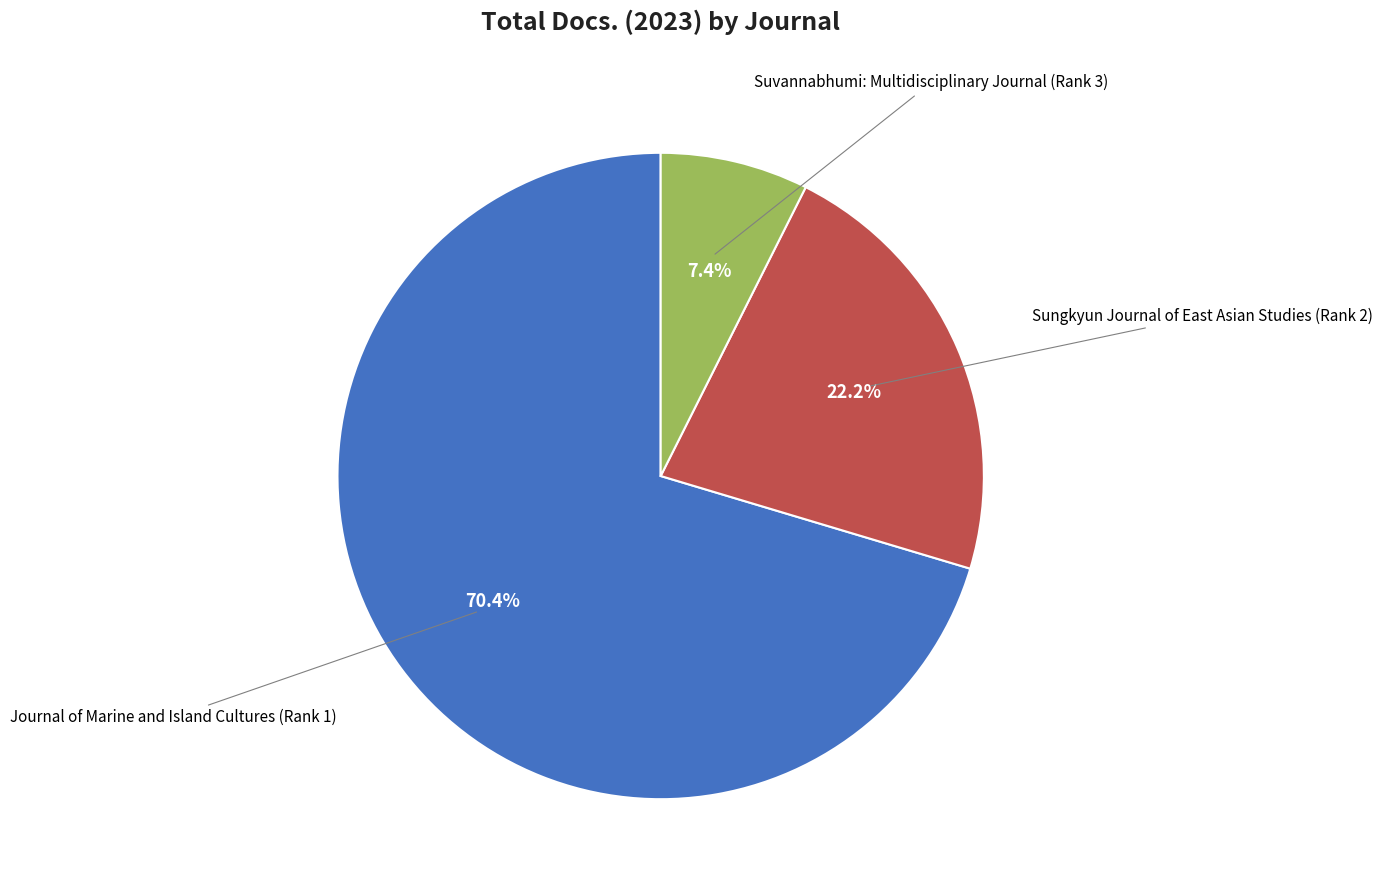

To the nearest percent, what is the difference between the Journal of Marine and Island Cultures (Rank 1) and Suvannabhumi: Multidisciplinary Journal (Rank 3) slice percentages?

63%